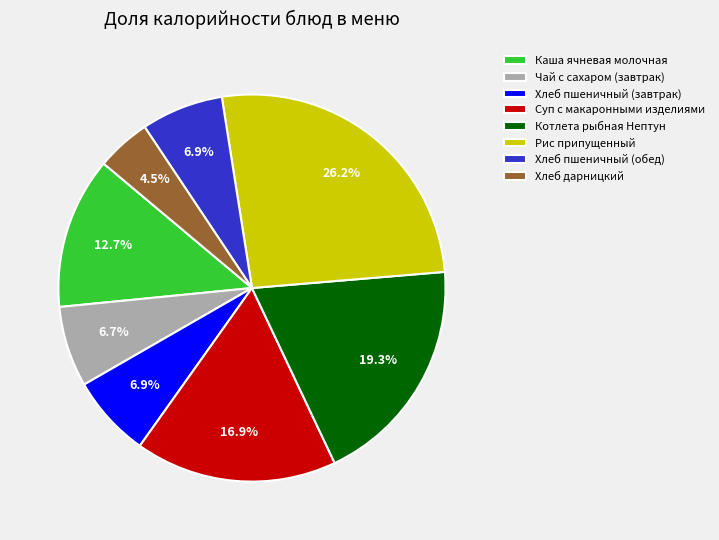

To the nearest percent, what percentage of the pie is Чай с сахаром (завтрак)?

7%